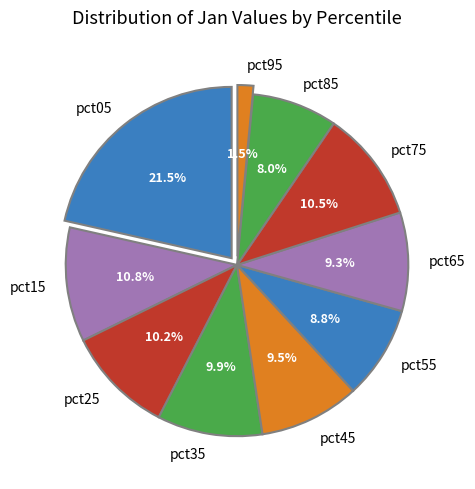

Is the sum of pct45 and pct95 greater than half?

No